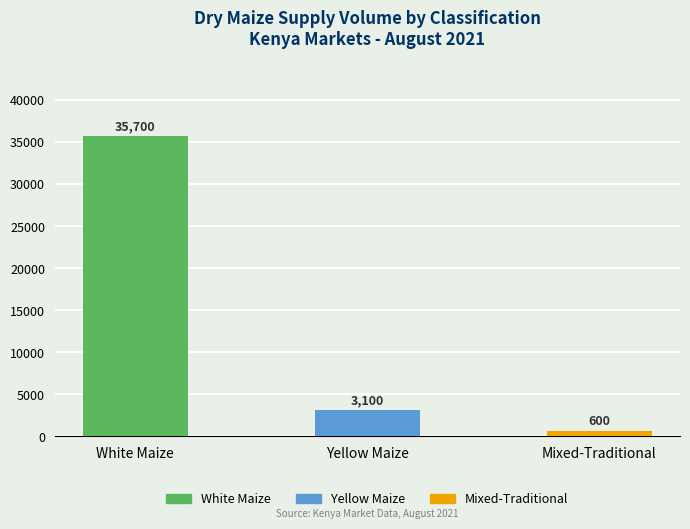

What is the sum of the values at Mixed-Traditional and Yellow Maize?

3700